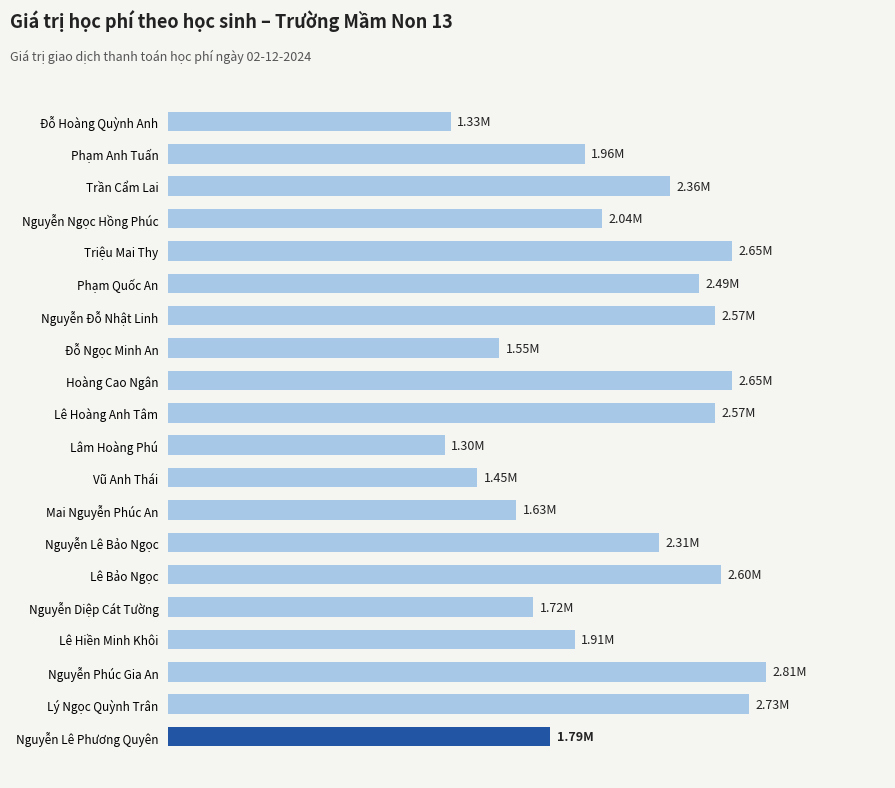

What is the difference between the maximum and second lowest values?

1483000